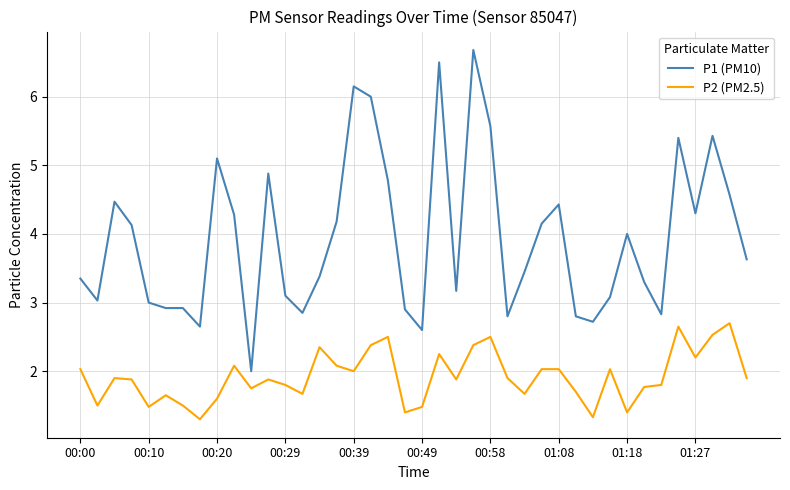

Which series has the largest range (max minus min)?

P1 (PM10)